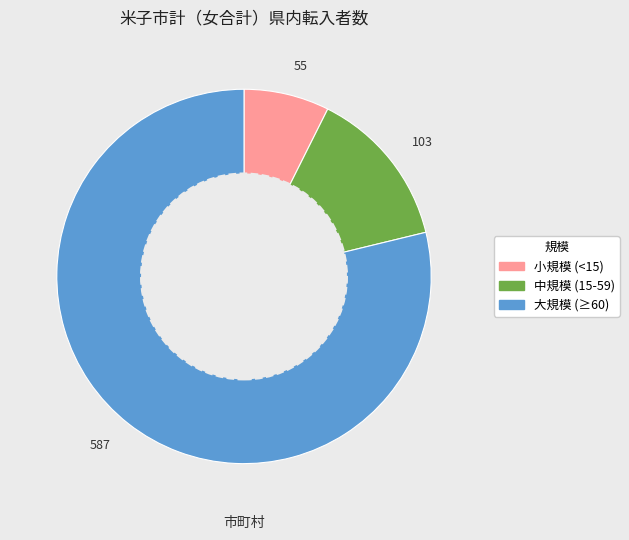

Is there a majority slice in this chart?

Yes